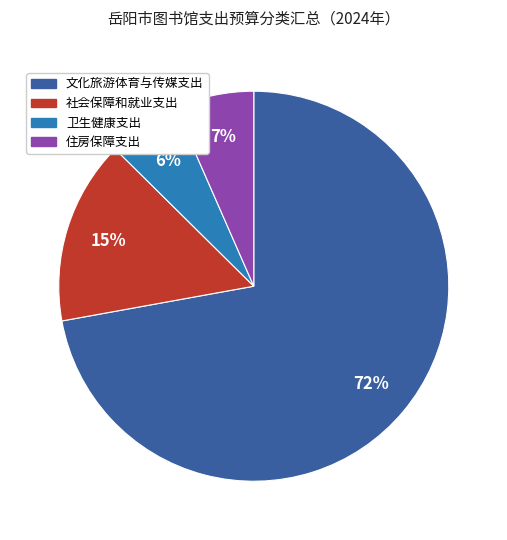

Is the sum of 文化旅游体育与传媒支出 and 卫生健康支出 greater than half?

Yes